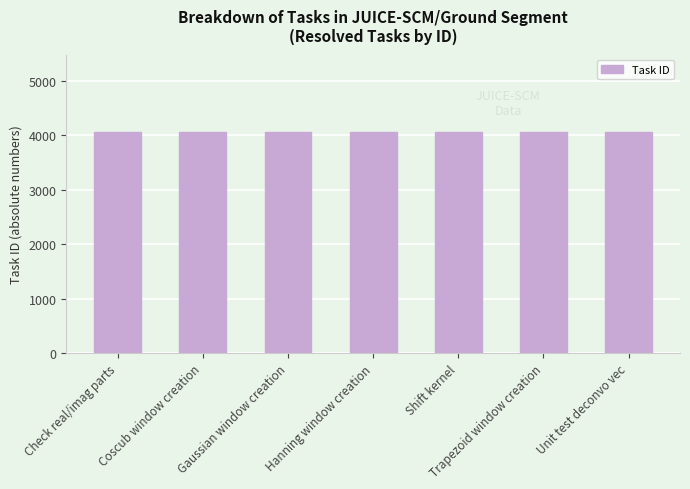

What is the smallest value displayed?

4054